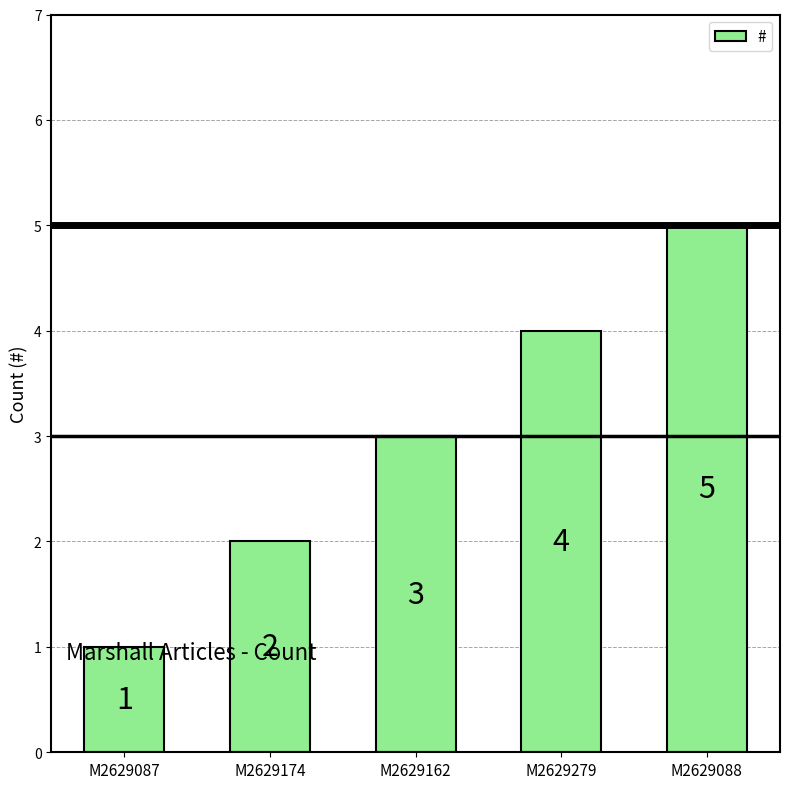

Count the values in the range 2 to 4.

3